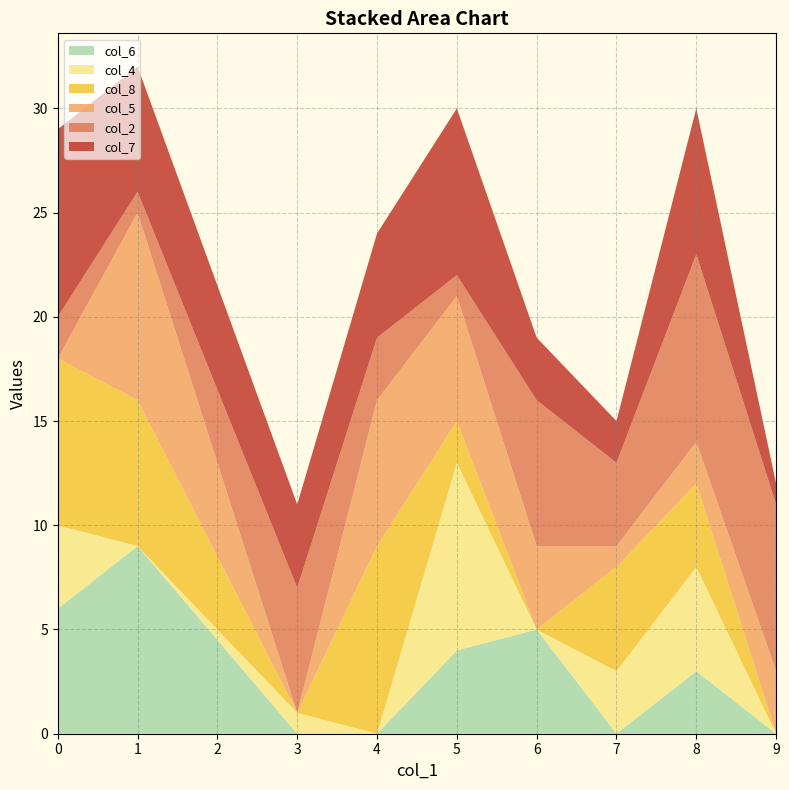

True or false: col_6 has a value of -6 at 7.

False